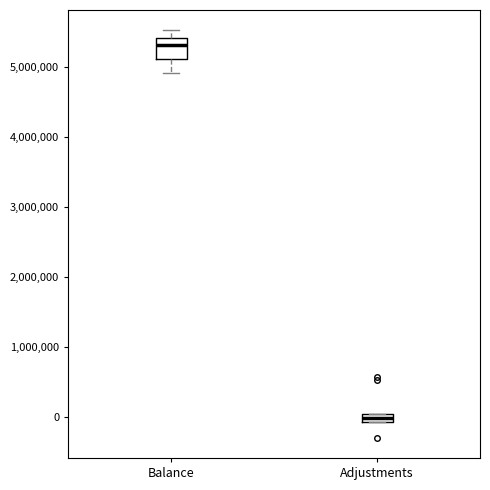

Comparing the boxes themselves (not the whiskers), which one is the tallest?

Balance